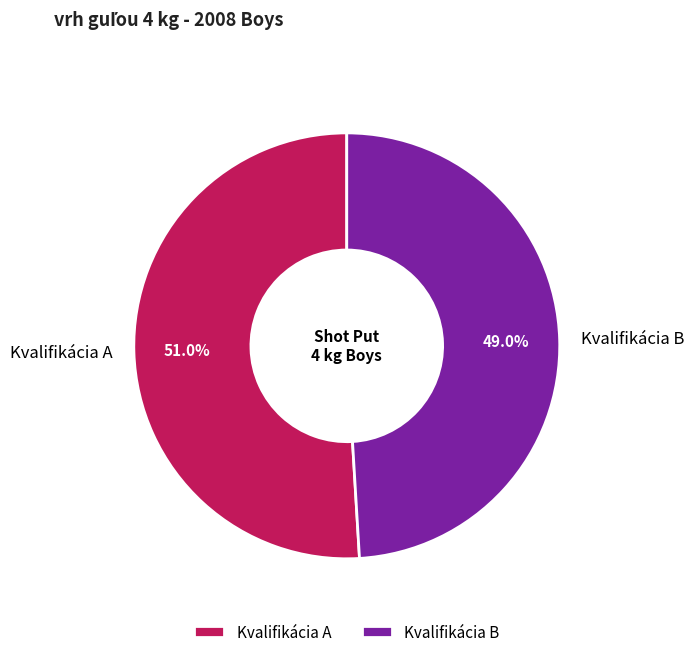

To the nearest percent, what is the difference between the Kvalifikácia B and Kvalifikácia A slice percentages?

2%